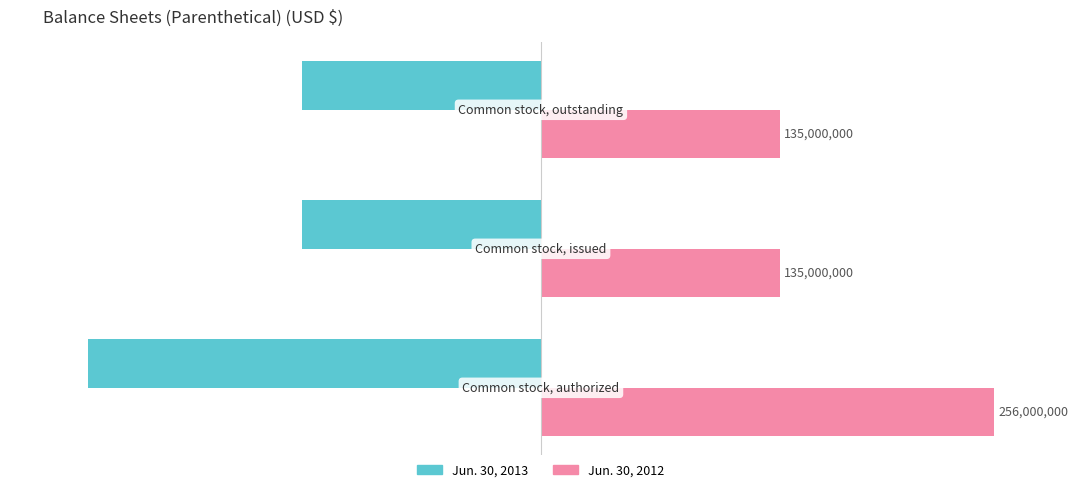

What are all the series names shown in the legend?

Jun. 30, 2013, Jun. 30, 2012